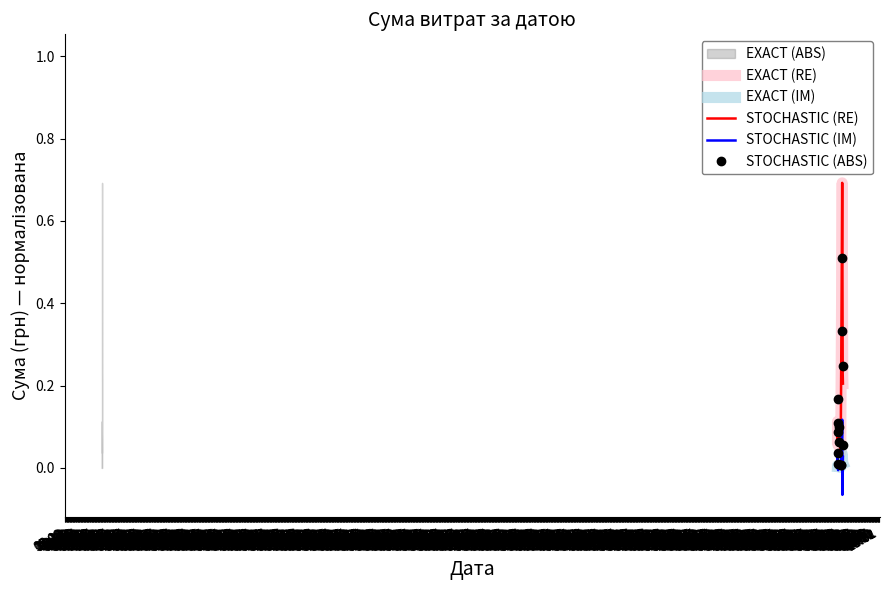

At how many categories does at least one series exceed 0?

14